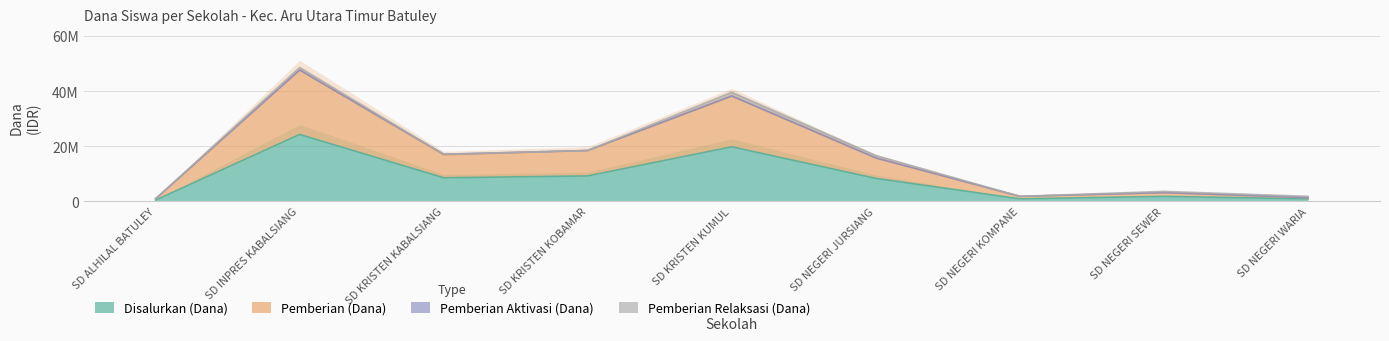

What is the difference between the maximum and second lowest values in the Disalurkan (Dana) series?

23400000